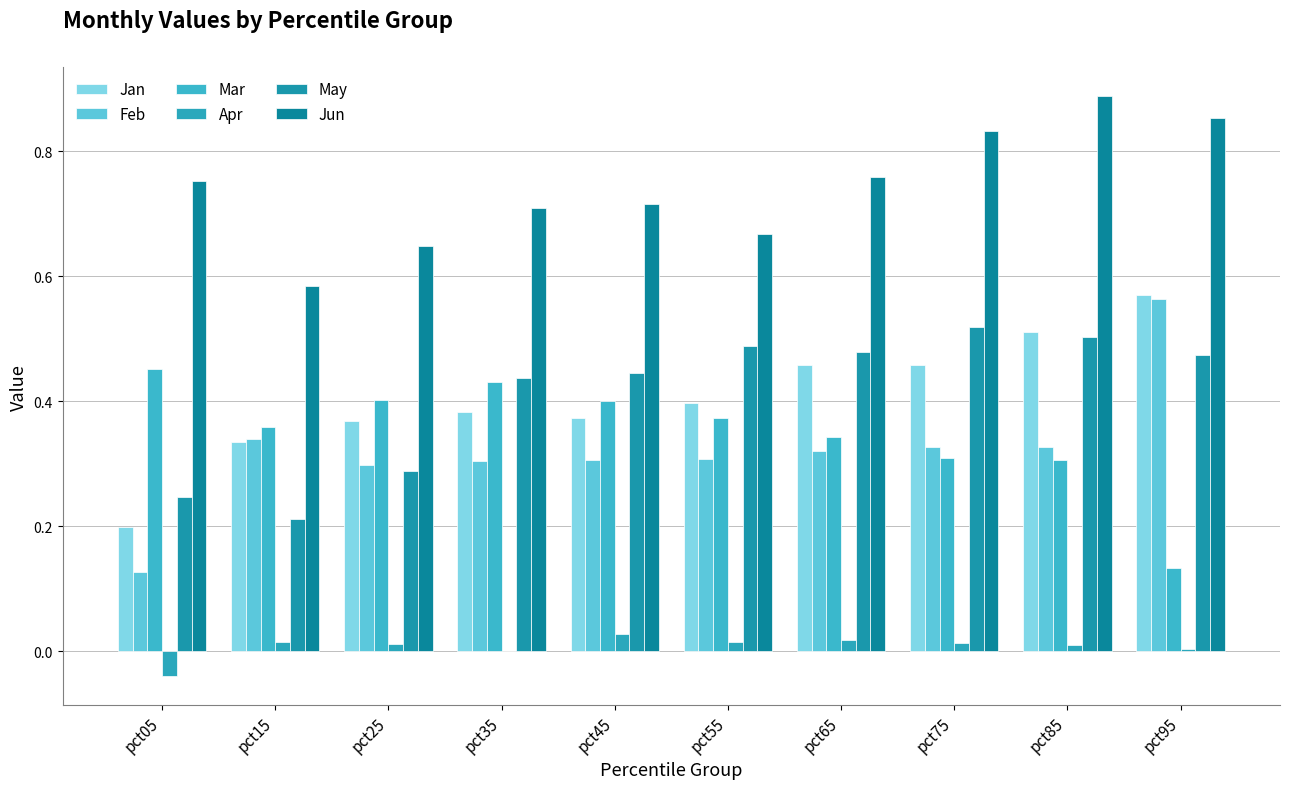

The Jun series shows 0.5 at pct95. True or false?

False